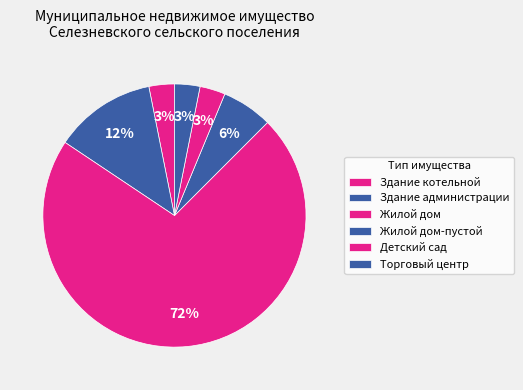

Which category accounts for the majority?

Жилой дом